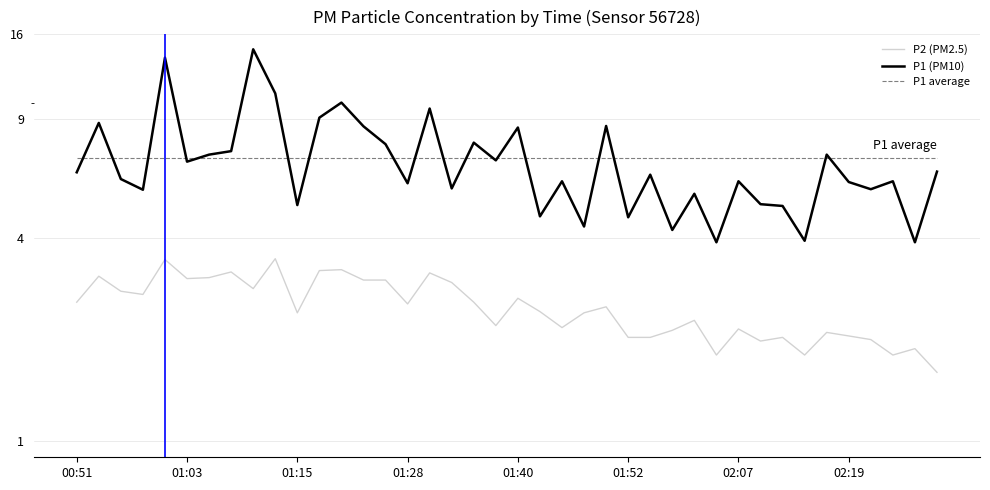

At 21, list the series in order from smallest to largest.

P2 (PM2.5), P1 (PM10), P1 average